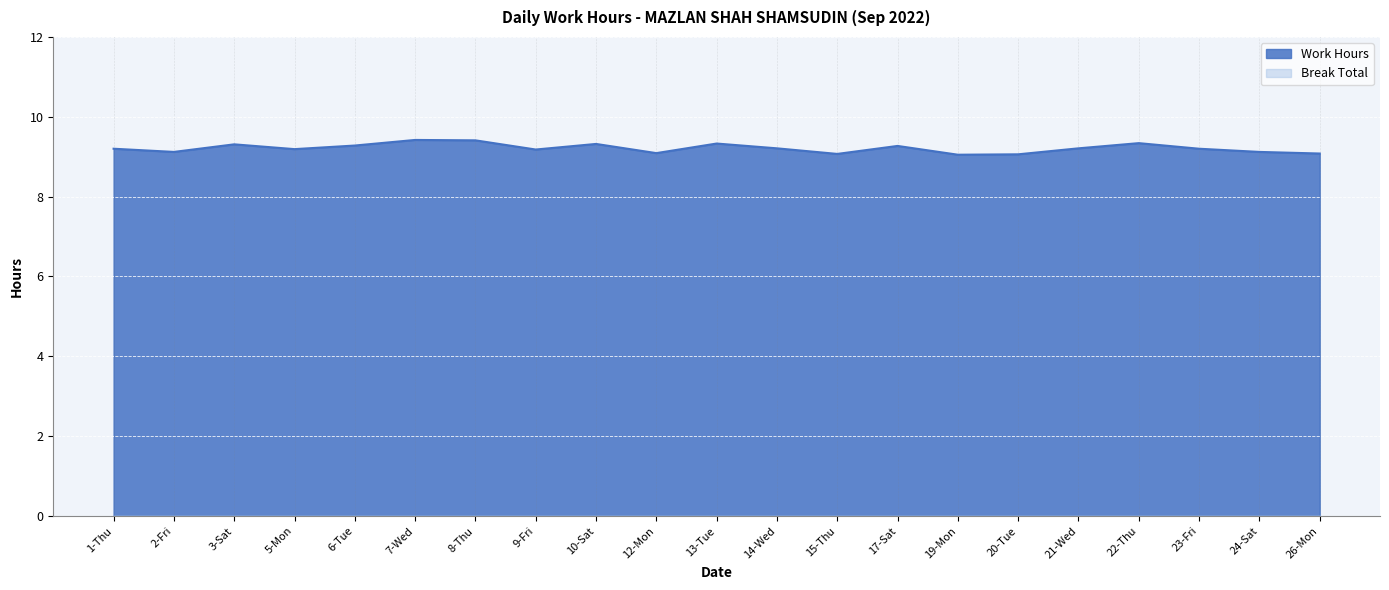

What position from the left is 26-Mon?

21